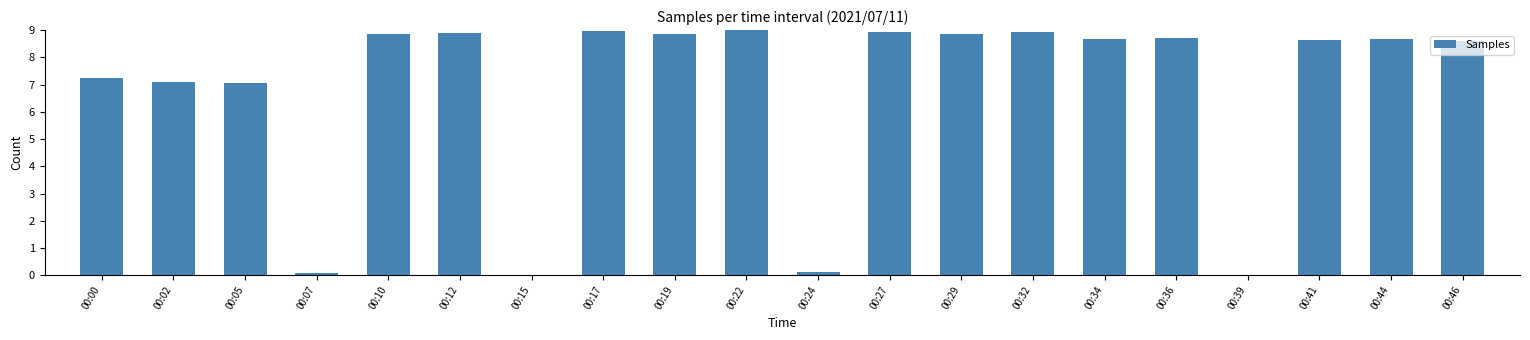

What is the change in value from 00:05 to 00:29?

+1.8